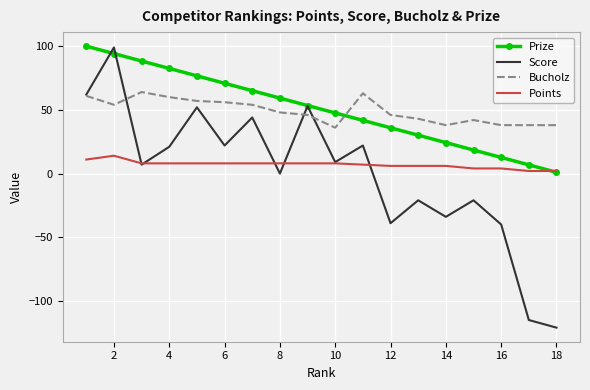

How many distinct data groups are displayed?

4